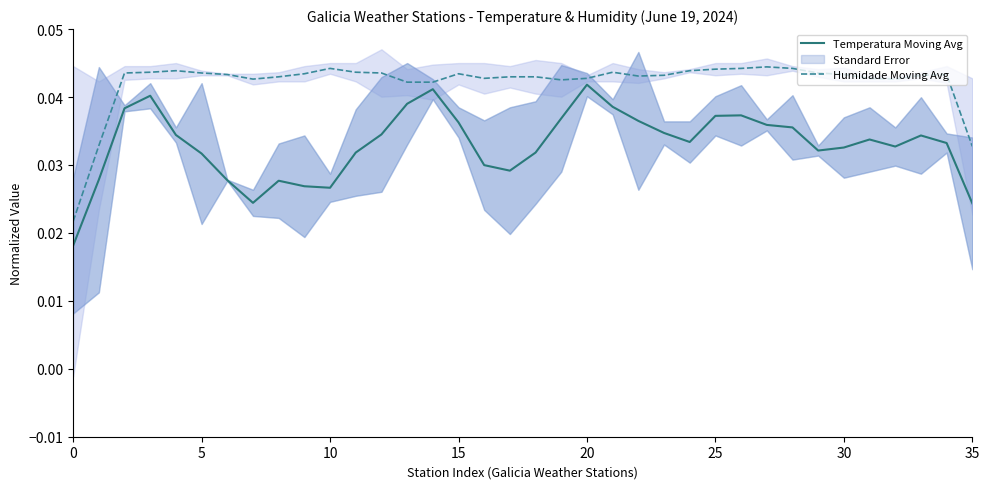

At which category does the chart reach its peak across all series?

27